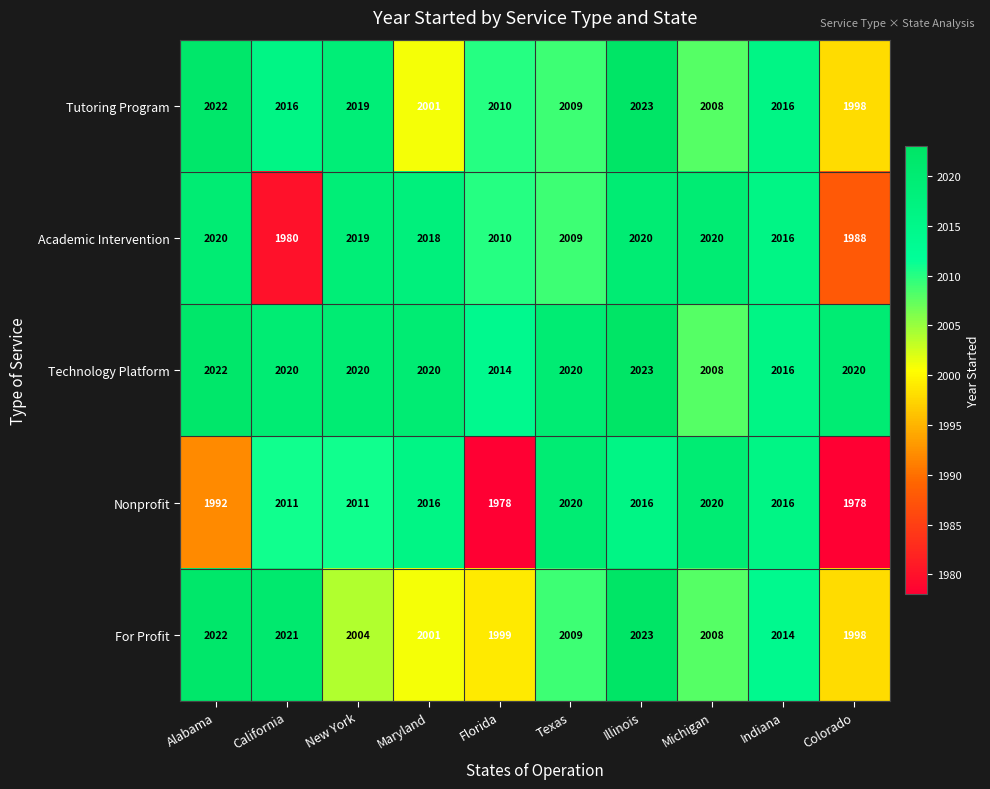

Count the number of data series in this chart.

5